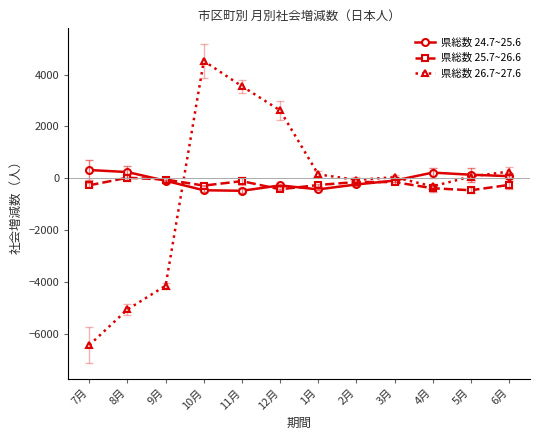

At which category does 県総数 26.7~27.6 reach its first local peak?

10月